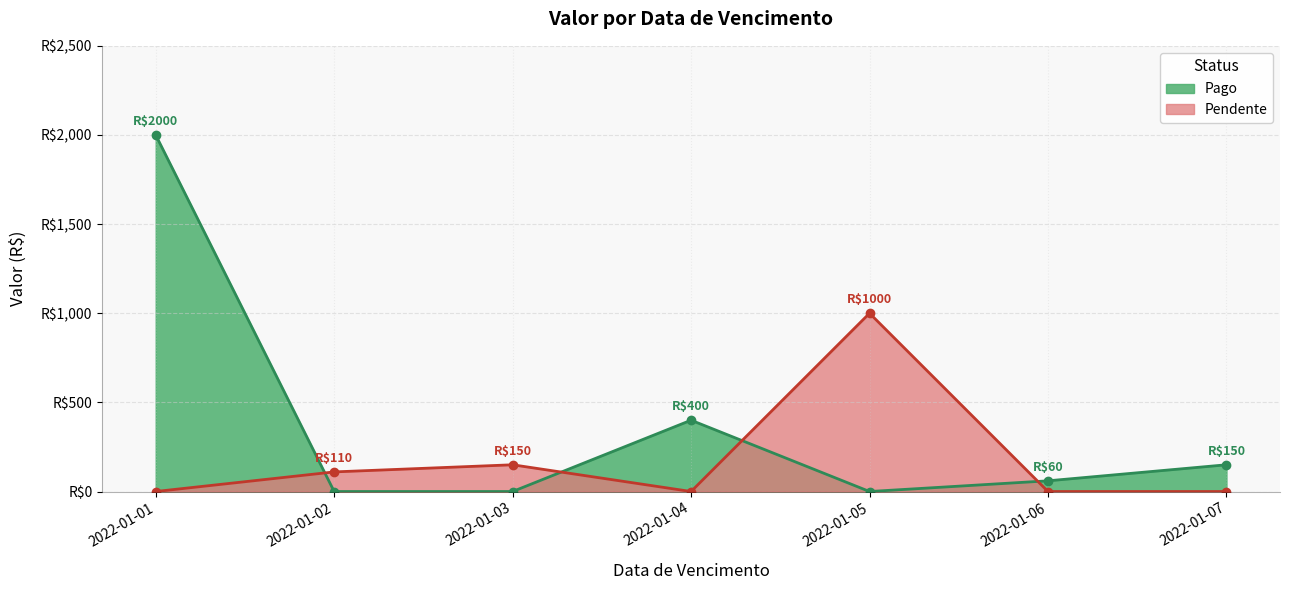

Rank the categories by value from highest to lowest.

2022-01-01, 2022-01-05, 2022-01-04, 2022-01-03, 2022-01-07, 2022-01-02, 2022-01-06